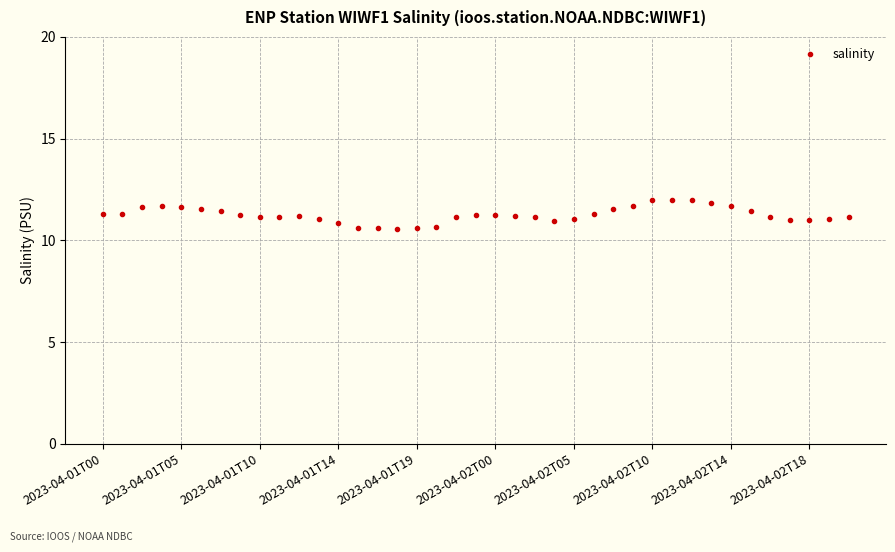

What is the smallest value displayed?

10.6